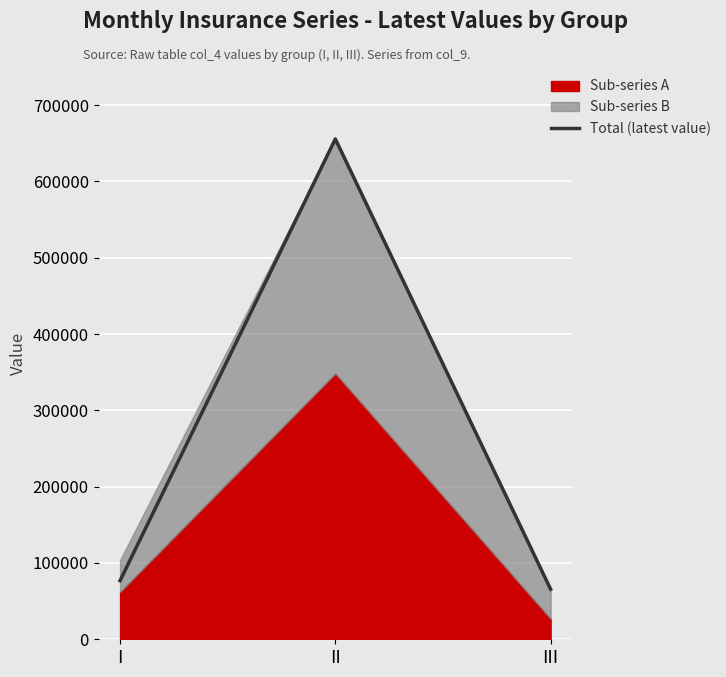

What is the average value?

266030.5